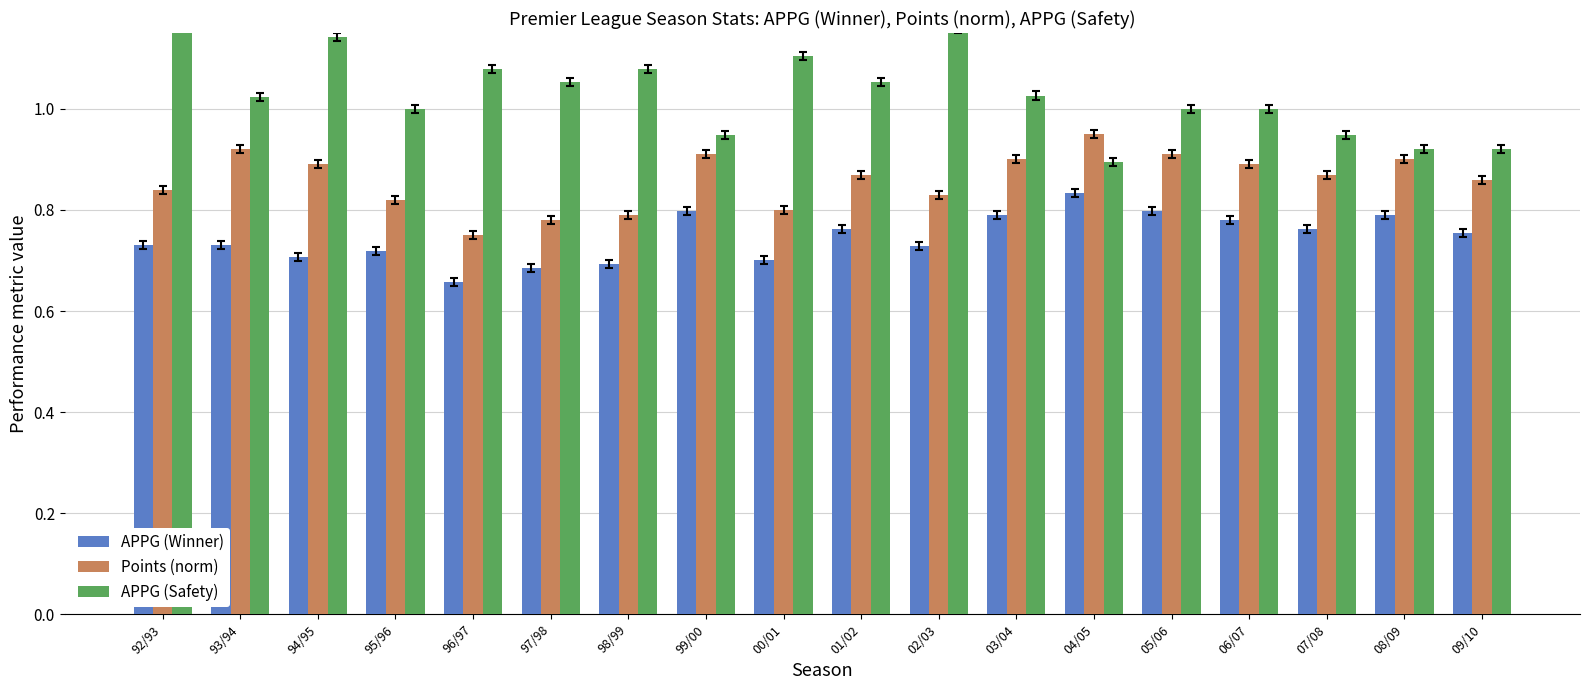

Are the bars grouped side by side (vs. stacked)?

Yes